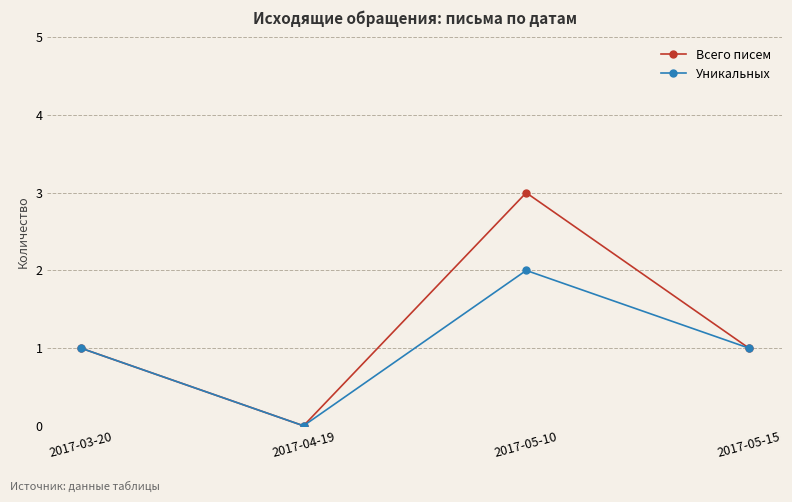

At which category is the sum across all series the highest?

2017-05-10